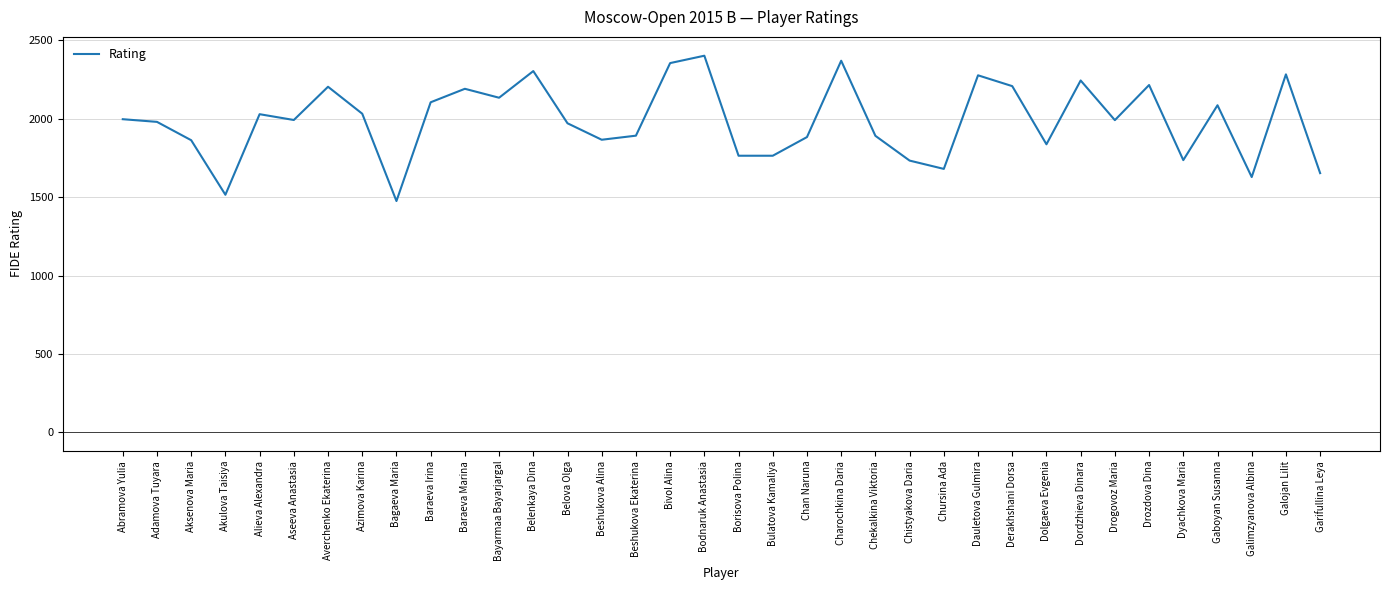

What value does the data have at Akulova Taisiya?

1515